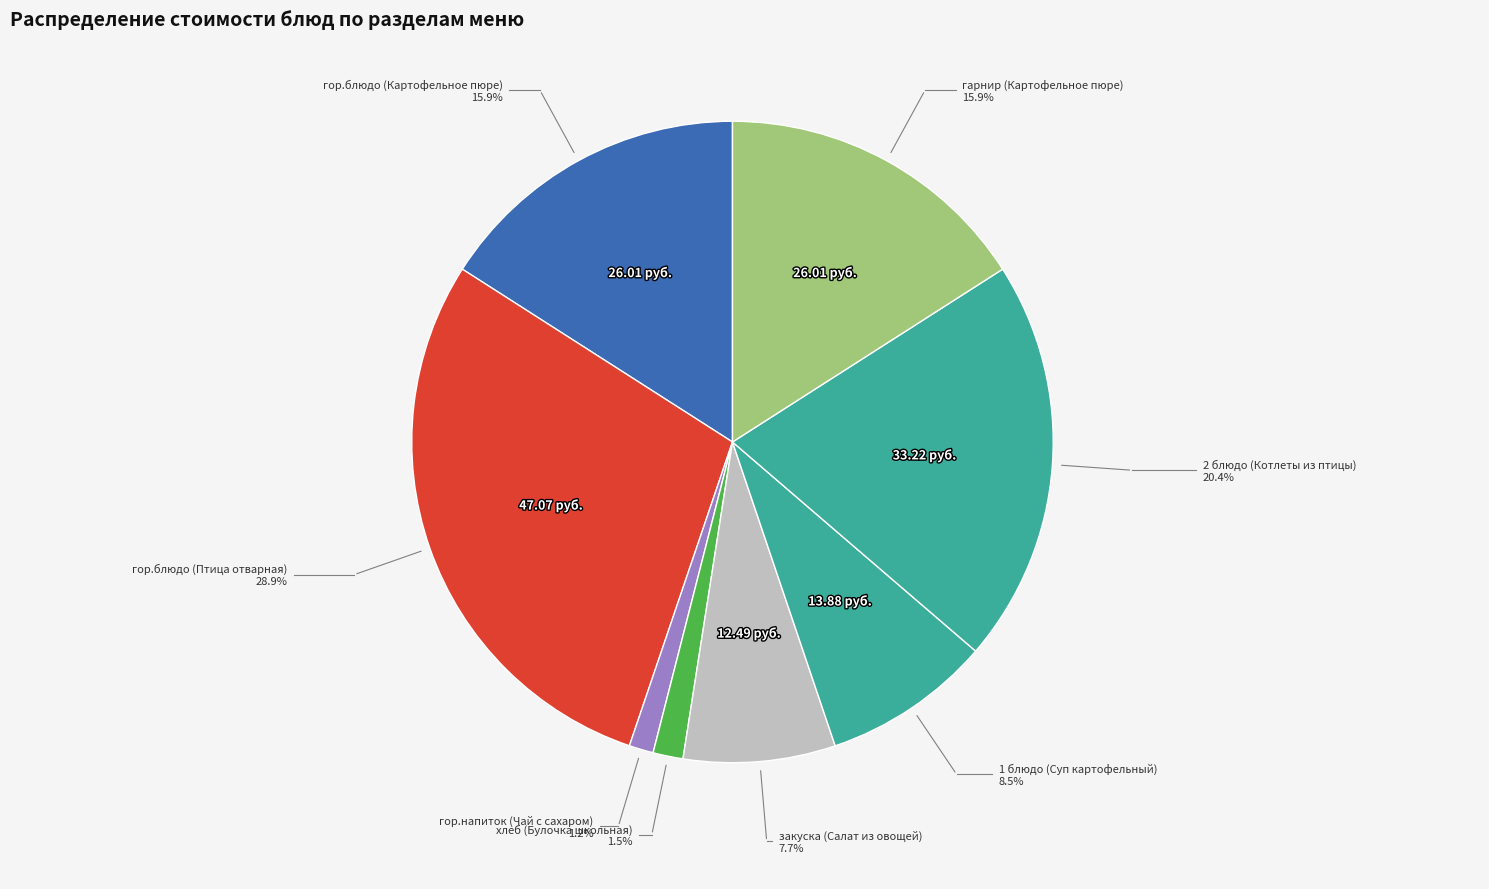

Count the number of slices in the pie.

8